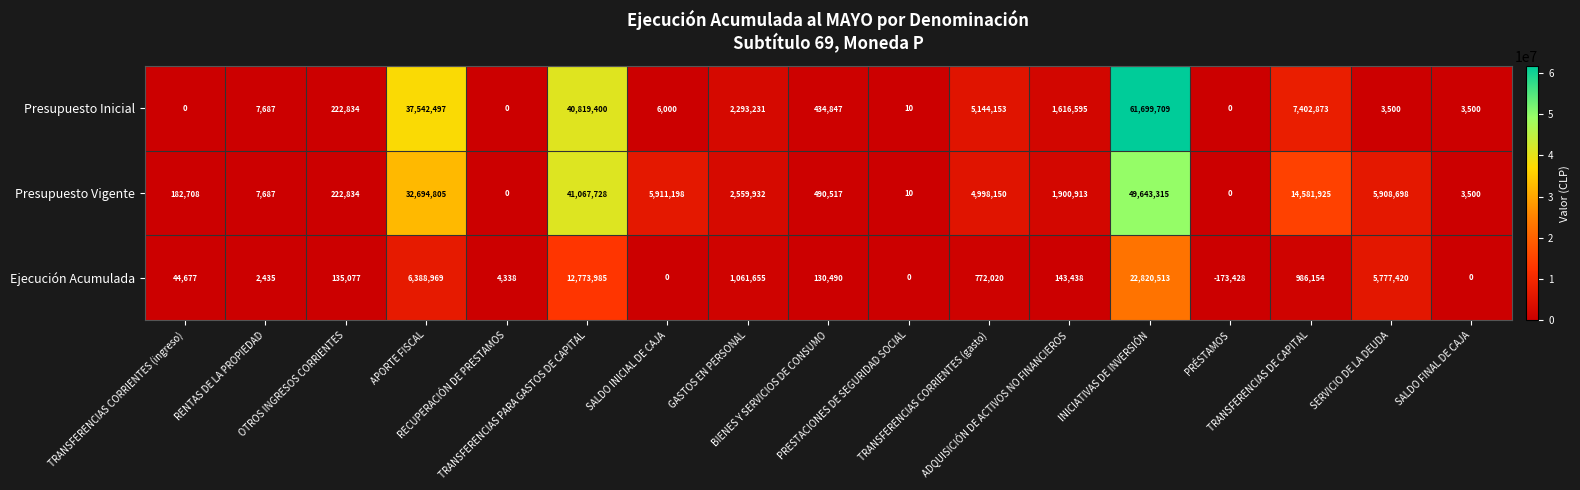

Which series has the widest spread of values?

Presupuesto Inicial